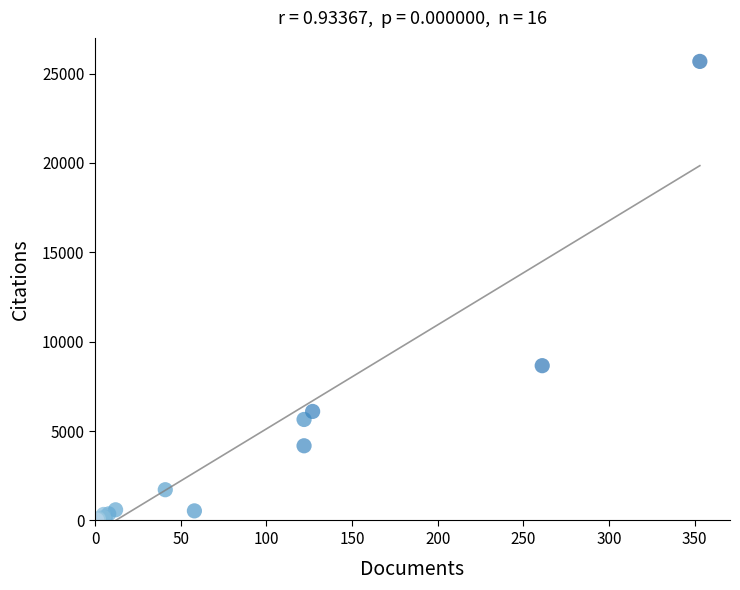

What Y value in the scatter plot is closest to 12845?

8659